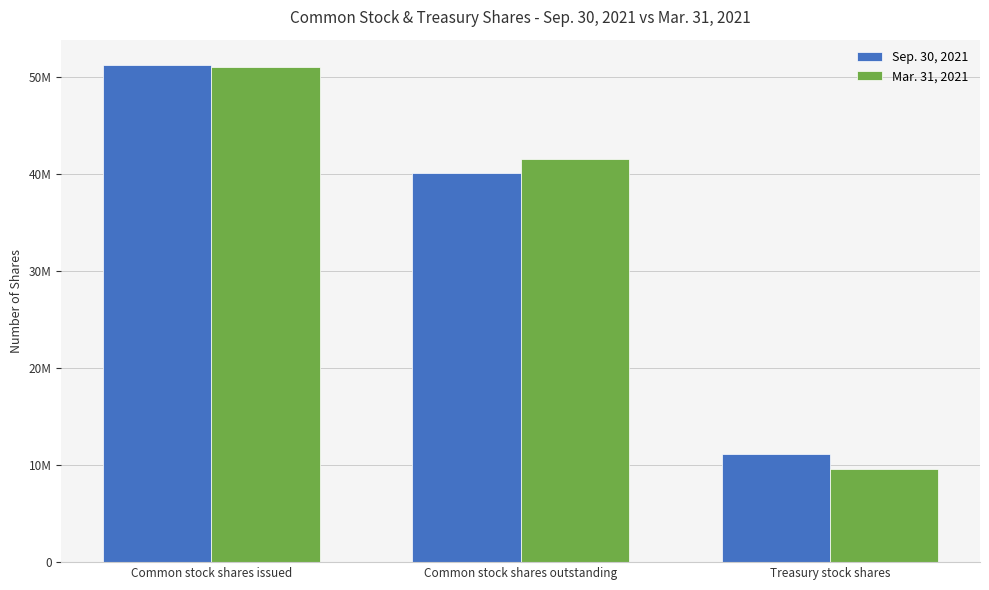

What is the smallest value displayed?

9578134